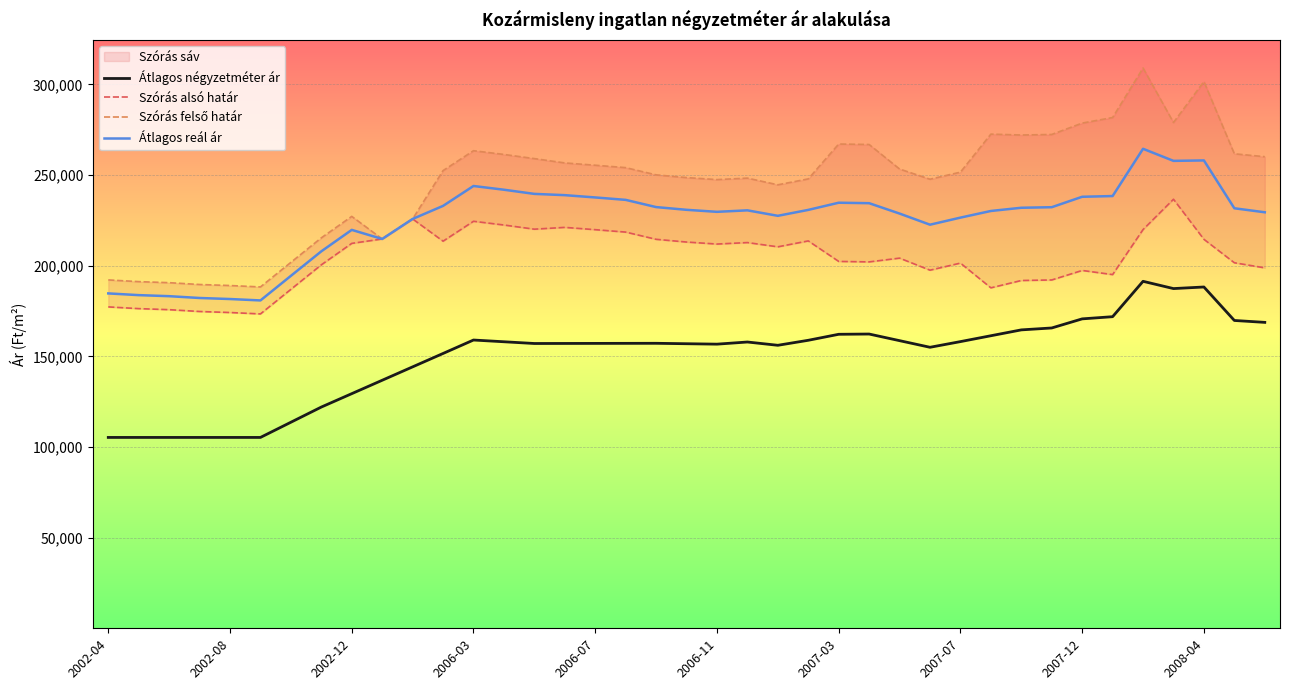

The value of Átlagos reál ár at 2002-04 is 269859. True or false?

False